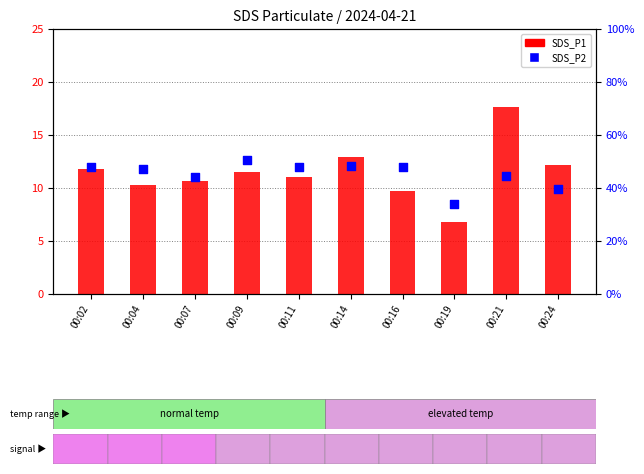

Which series reaches the minimum Y coordinate?

SDS_P2